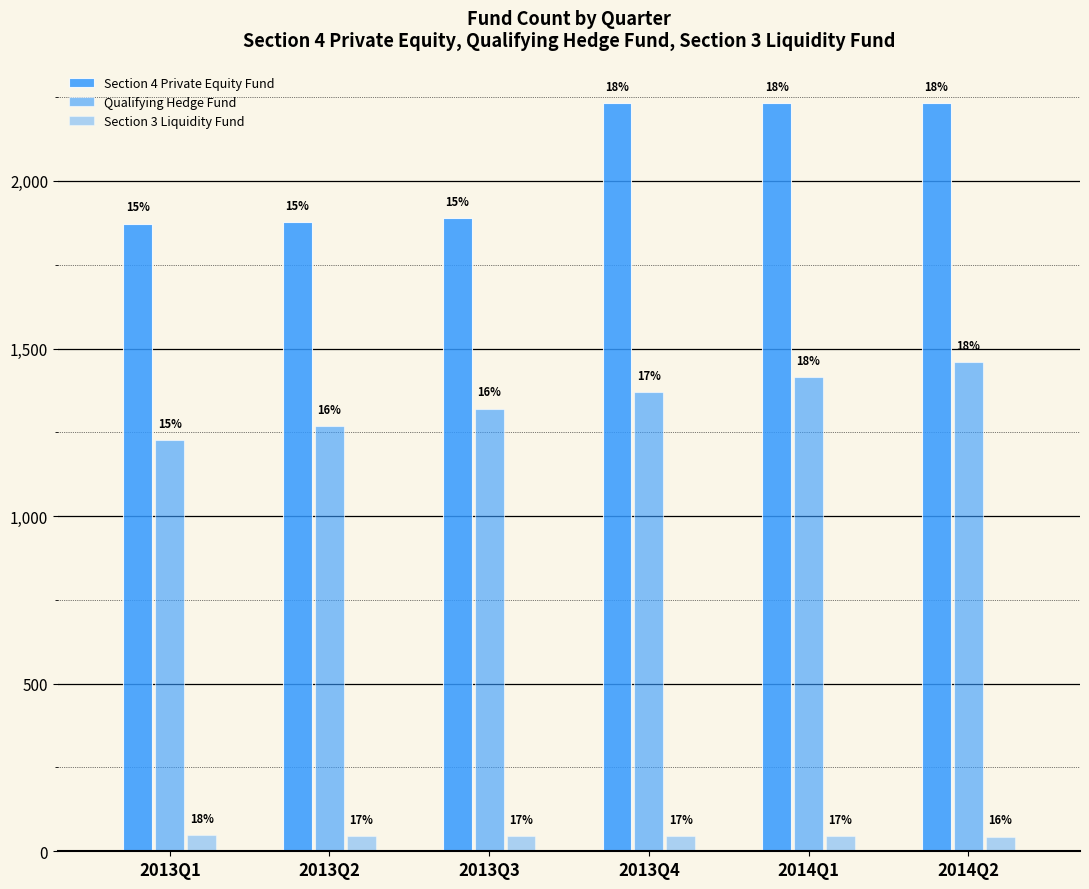

What is the value of the Section 3 Liquidity Fund bar at the 5th from the left?

46